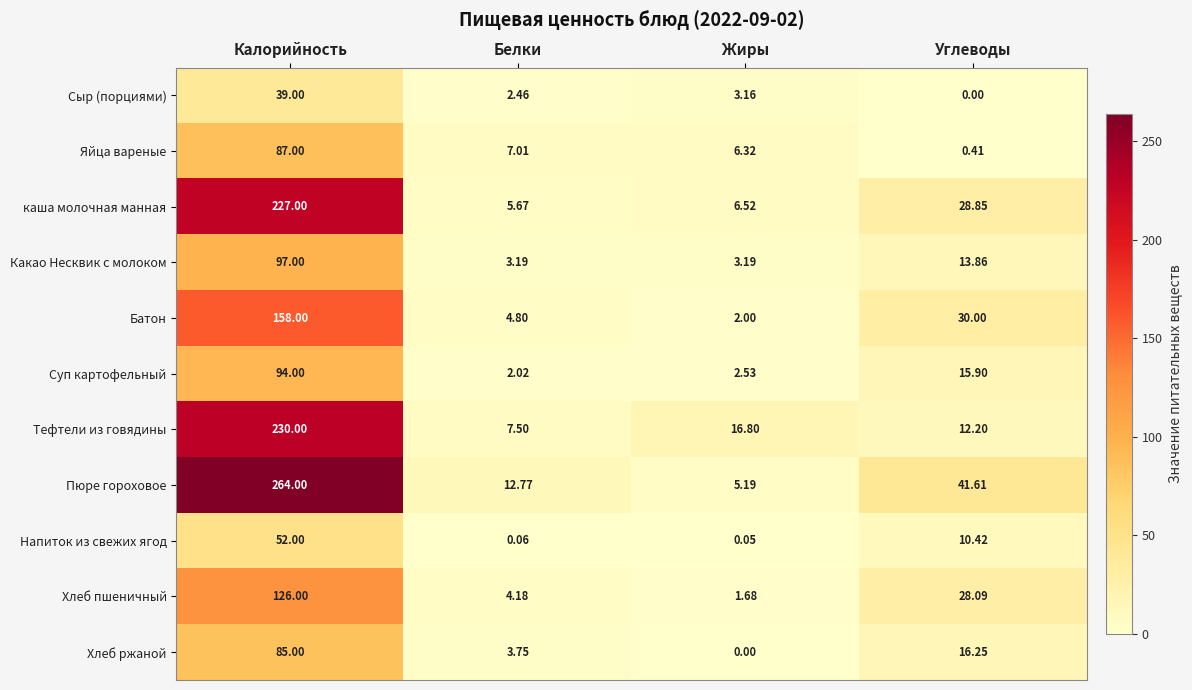

At which label is Напиток из свежих ягод closest to 26?

Углеводы